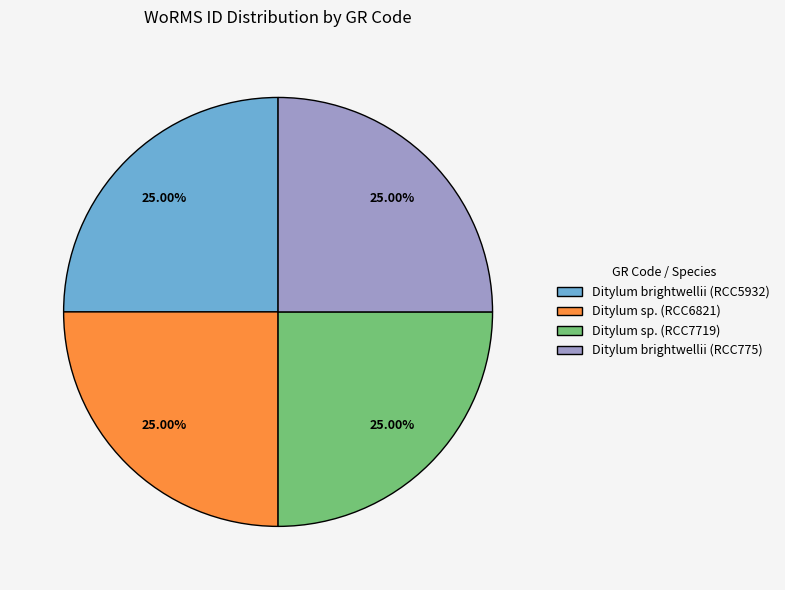

Is there any slice that represents more than half of the pie?

No